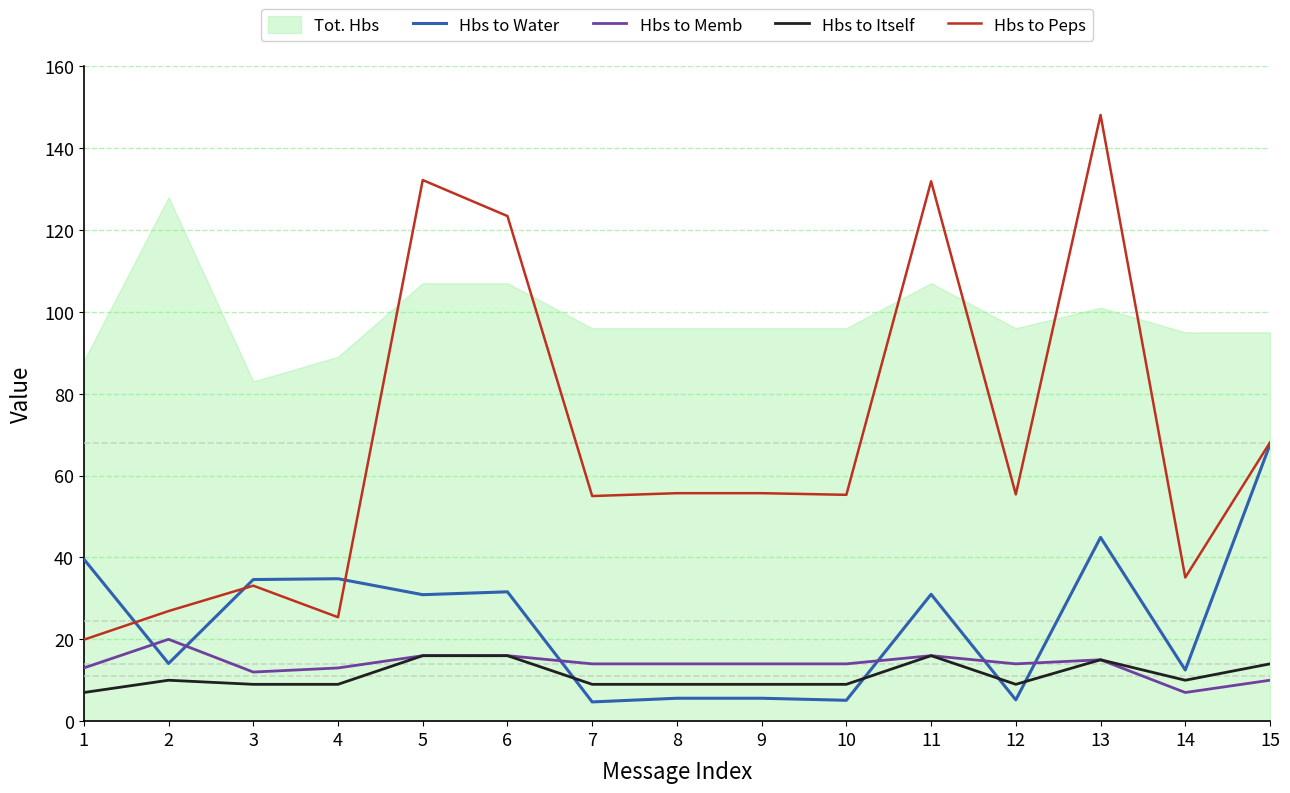

Between 7 and 9, which series saw the biggest shift?

Hbs to Water